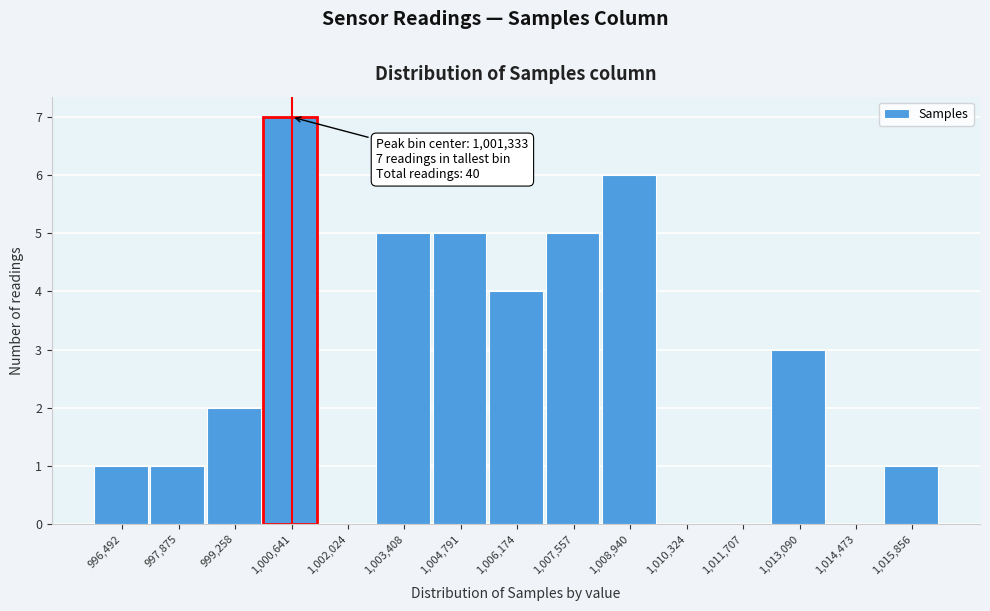

Reading left to right, transcribe all the data shown in this chart.

996,492=1	997,875=1	999,258=2	1,000,641=7	1,002,024=0	1,003,408=5	1,004,791=5	1,006,174=4	1,007,557=5	1,008,940=6	1,010,324=0	1,011,707=0	1,013,090=3	1,014,473=0	1,015,856=1